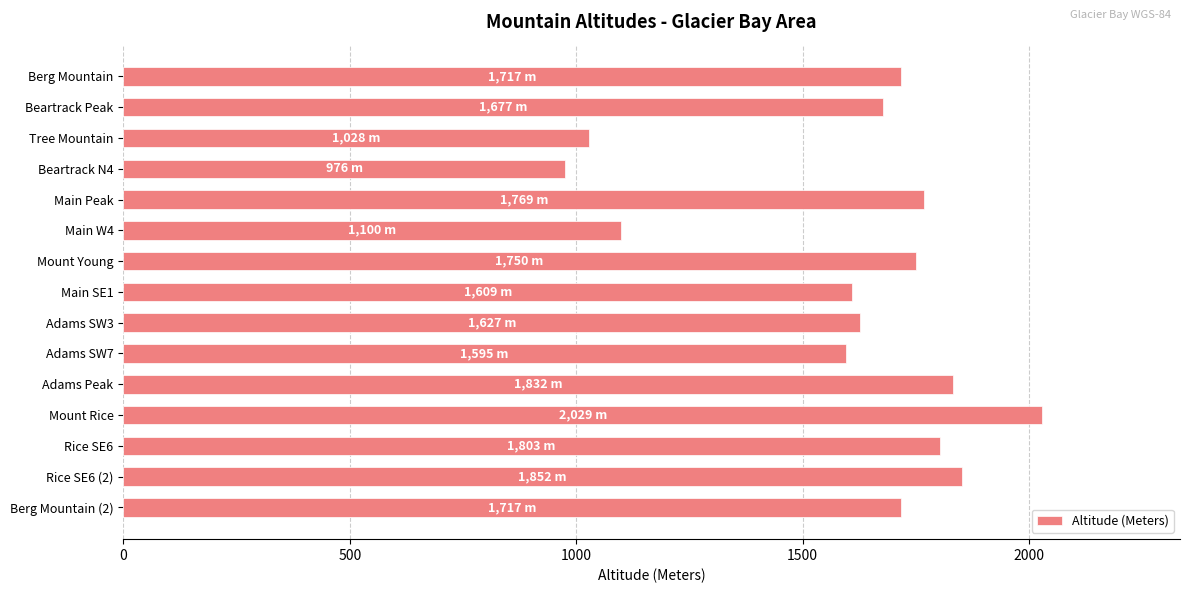

Which label corresponds to the smallest value in the chart?

Beartrack N4